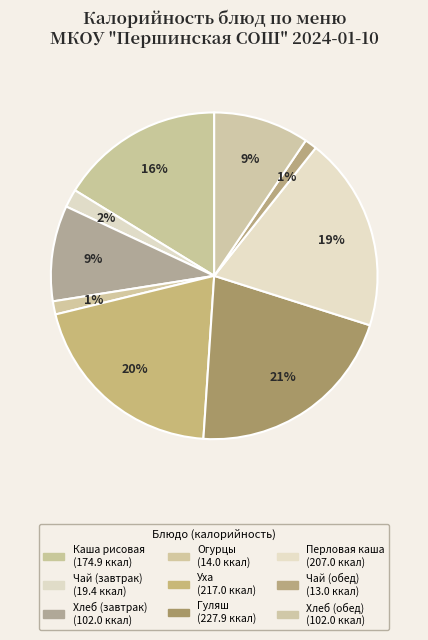

Count the number of slices in the pie.

9